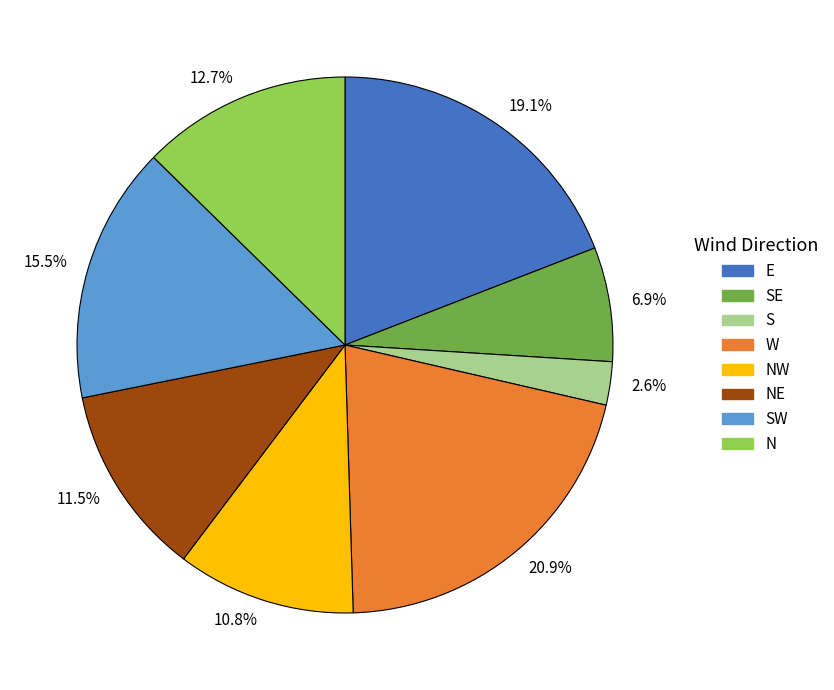

Rank the categories by value from lowest to highest.

2.6%, 6.9%, 10.8%, 11.5%, 12.7%, 15.5%, 19.1%, 20.9%